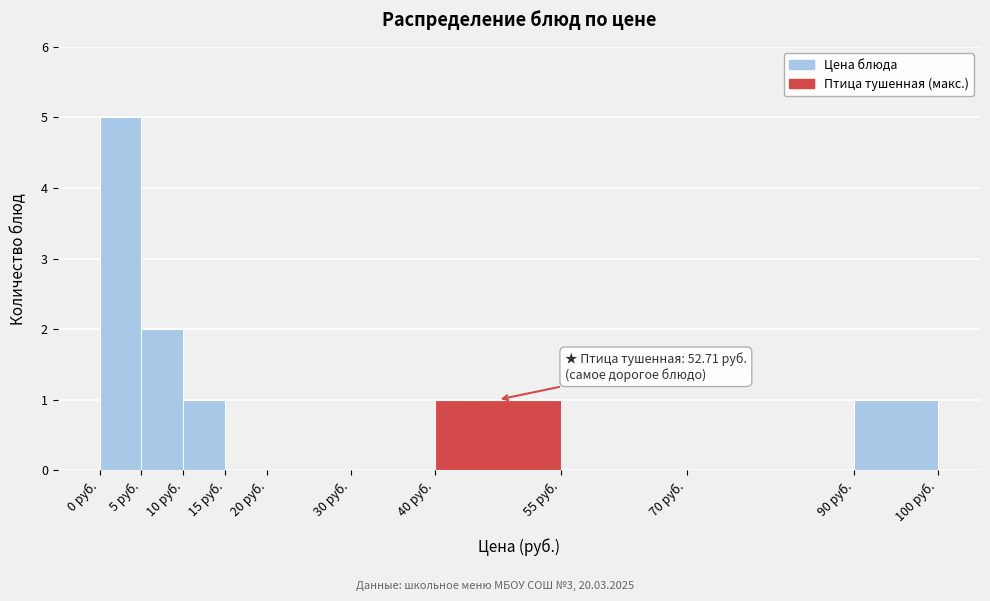

Over which range of the x-axis is the bar tallest?

0 to 5